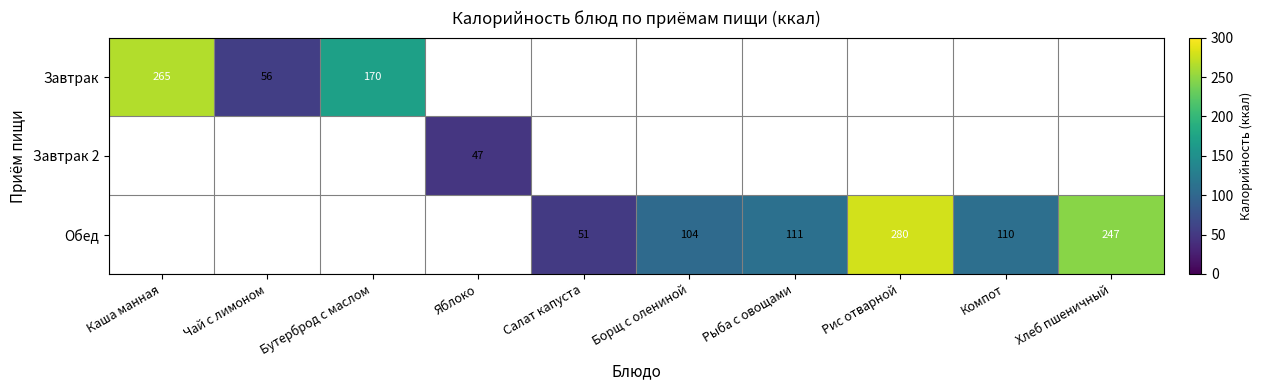

The Обед series shows 158 at Рис отварной. True or false?

False